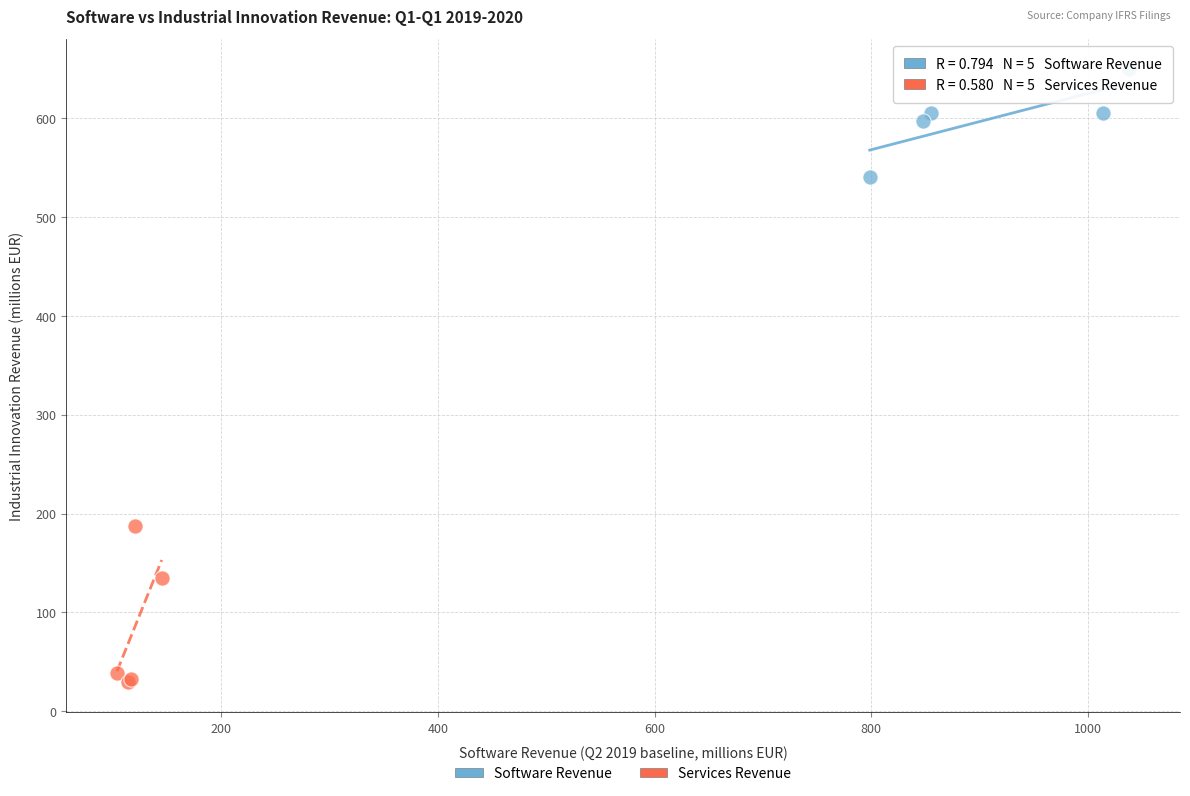

Which series contains the lowest Y value?

Services Revenue